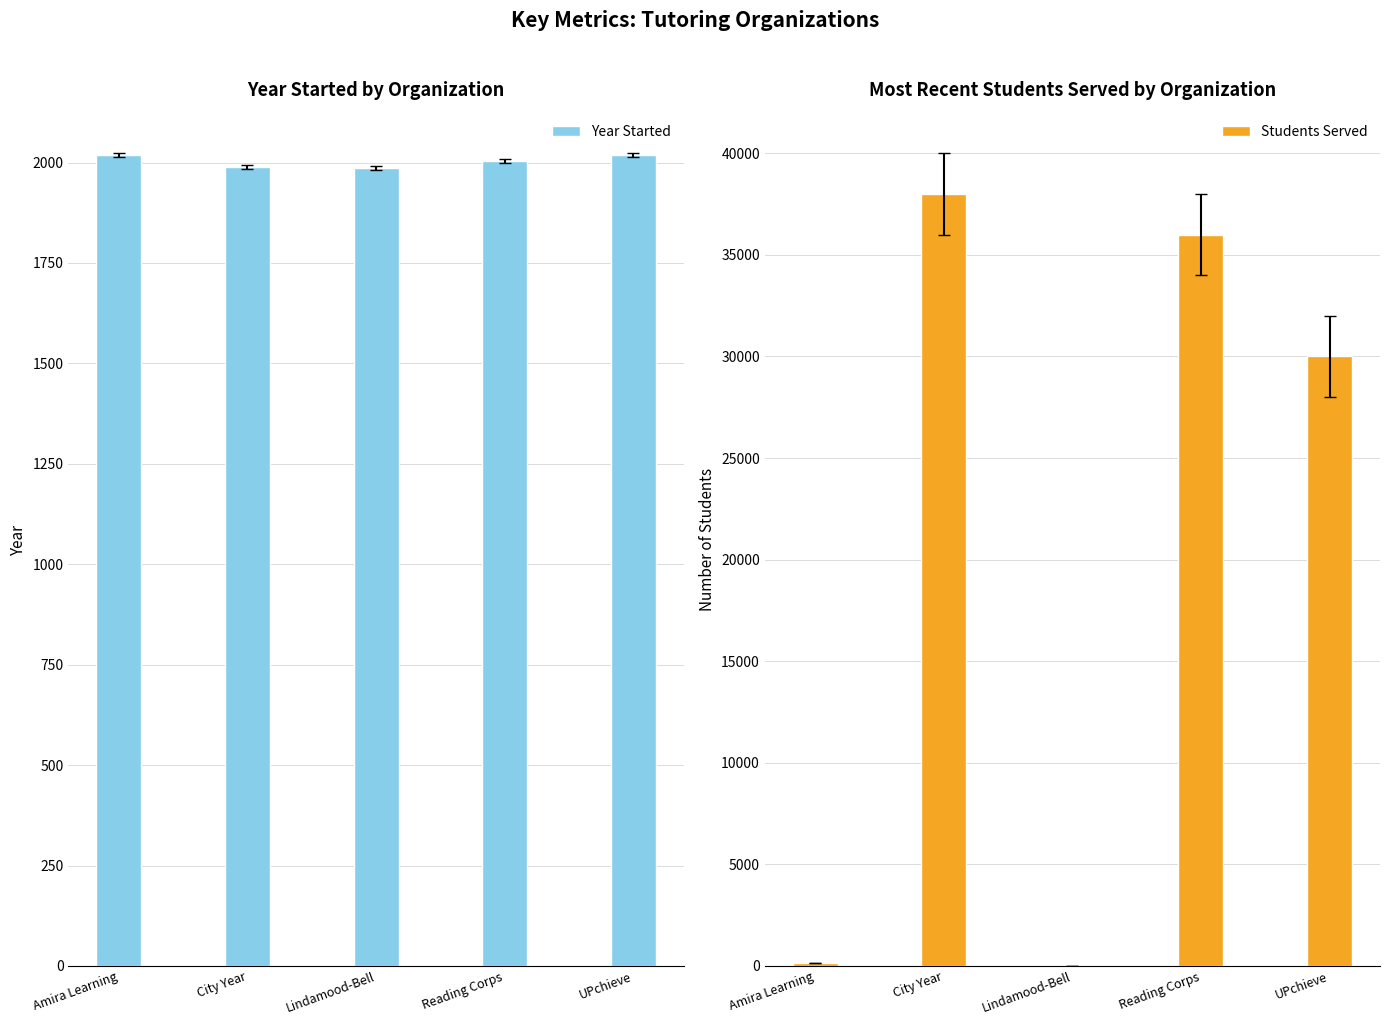

What is the difference between the Students Served values at Lindamood-Bell and UPchieve?

30000